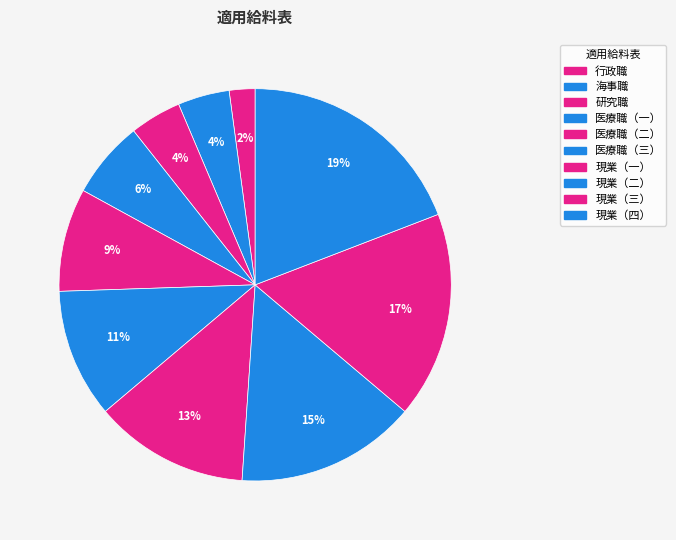

What is the largest slice in the pie chart?

現業（四）